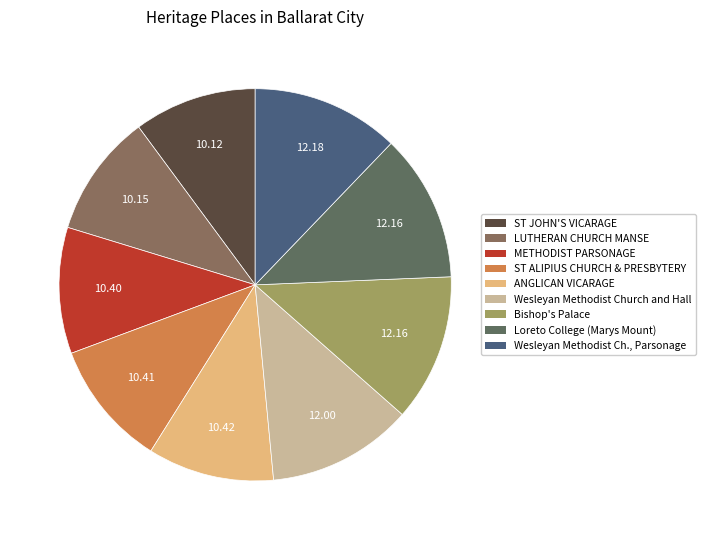

Does any single category account for the majority?

No